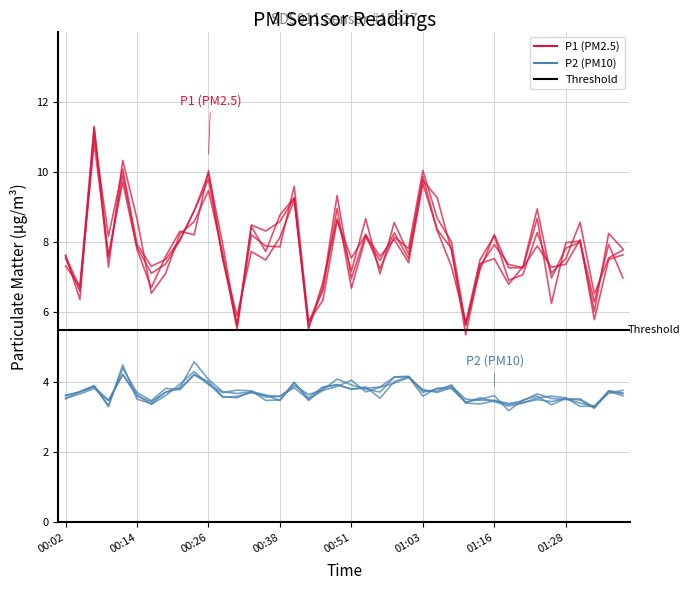

Reading left to right, what are all the values shown in this chart?

P1: 7.4	6.6	10.8	7.7	10.2	8.0	6.8	7.3	8.2	8.7	9.9	7.6	5.8	8.3	8.0	8.3	9.5	5.6	6.6	9.0	7.1	8.3	7.6	8.5	7.6	9.6	8.7	7.7	5.5	7.4	8.1	6.8	7.3	8.2	7.0	7.7	8.0	6.4	7.9	7.6
P2: 3.6	3.7	3.8	3.4	4.3	3.7	3.4	3.7	3.8	4.3	4.0	3.6	3.6	3.7	3.6	3.5	3.9	3.5	3.8	3.9	3.9	3.9	3.8	4.1	4.2	3.7	3.7	3.9	3.5	3.5	3.5	3.3	3.4	3.6	3.4	3.5	3.5	3.3	3.7	3.7